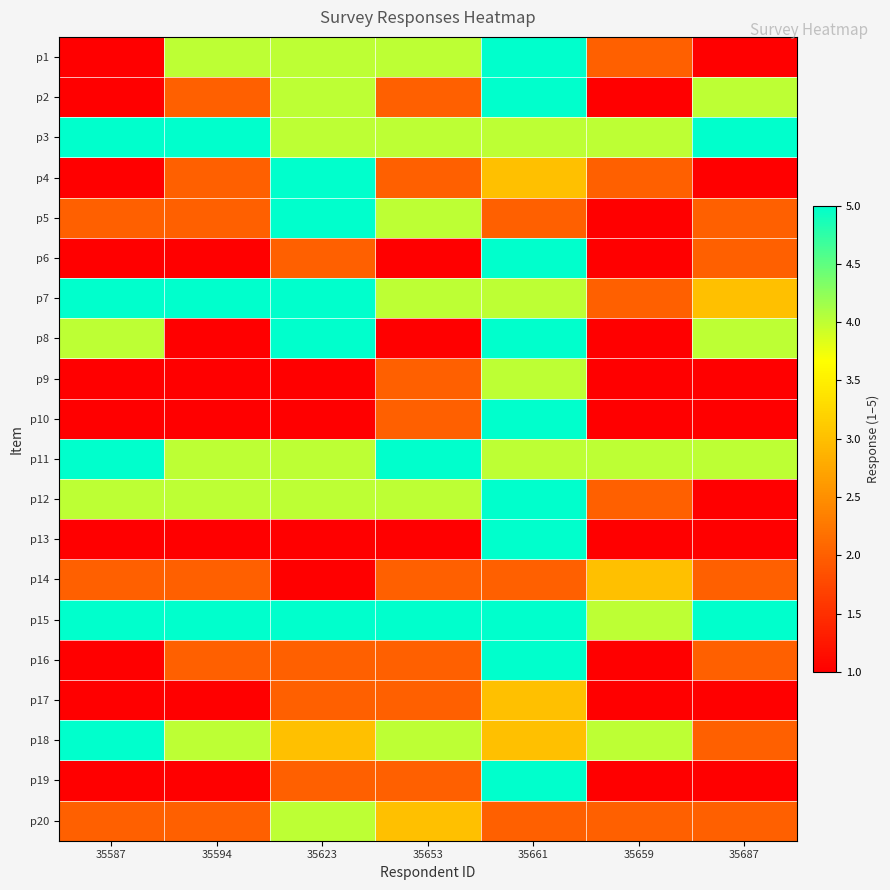

What is the smallest value displayed?

1